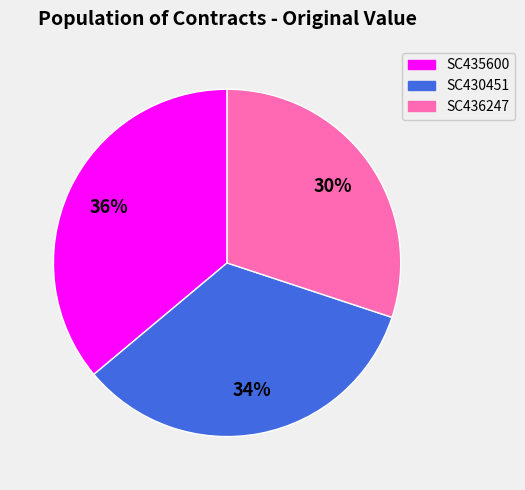

To the nearest percent, what is the difference between the largest and smallest slice percentages?

6%